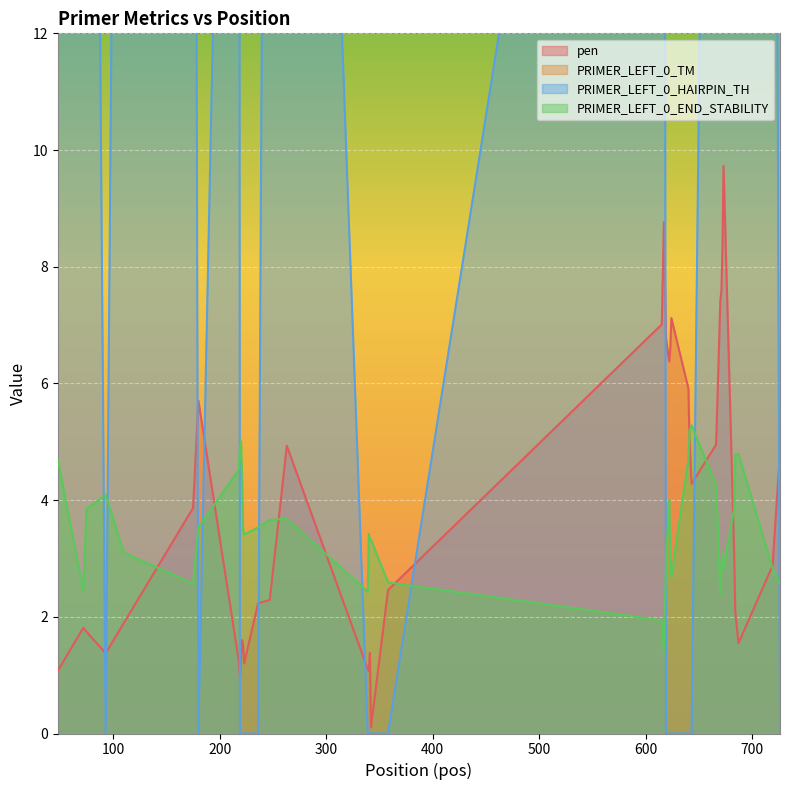

What is the highest value of the pen series?

9.7